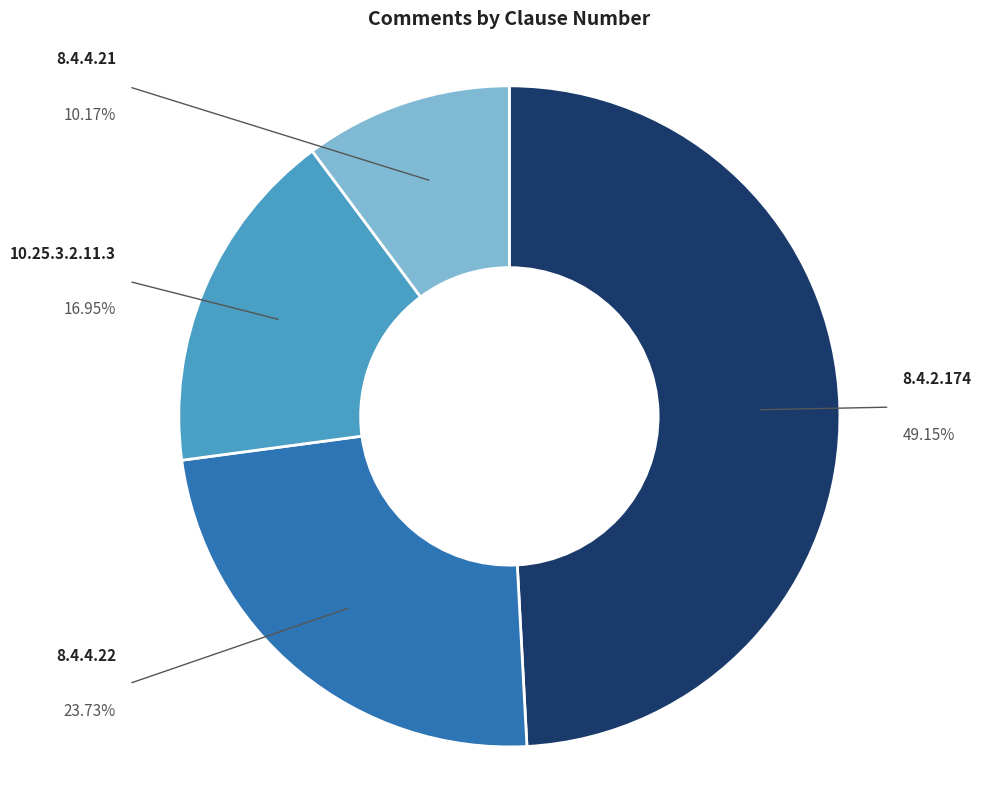

To the nearest percent, what portion does 8.4.4.22 represent?

24%